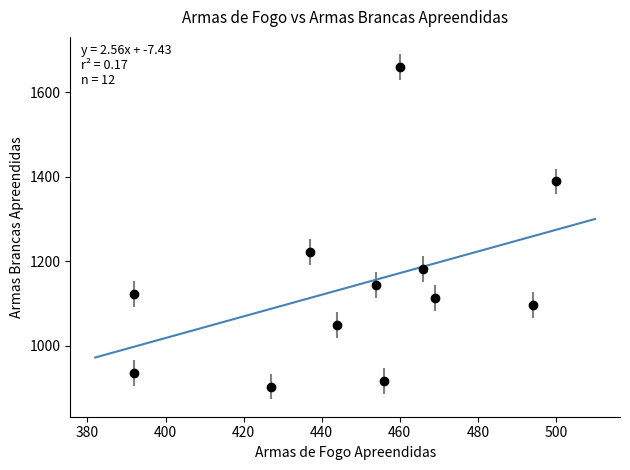

What is the difference between the maximum and minimum values?

328.1